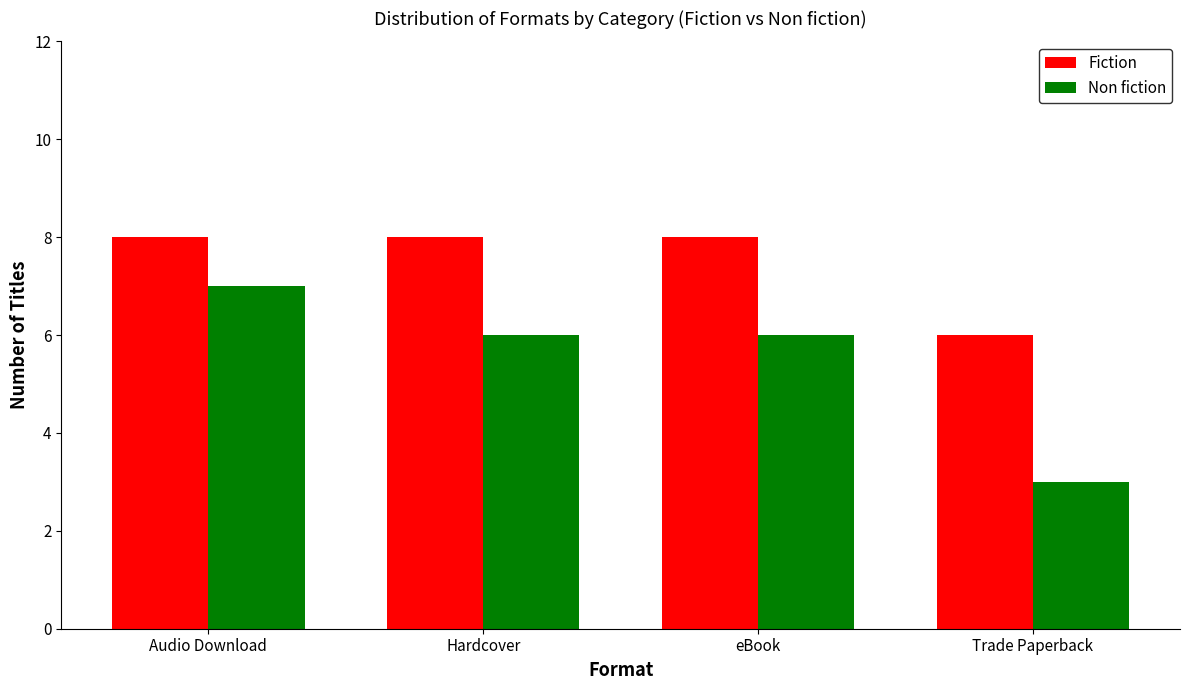

The value of Fiction at eBook is 12. True or false?

False